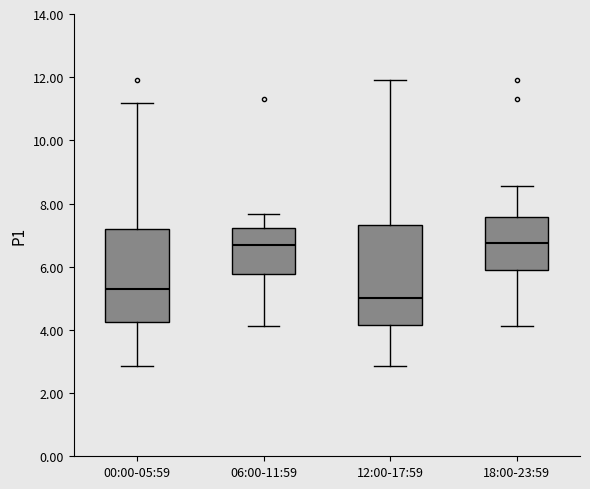

Reading left to right, transcribe this box plot: for each box, give where its median line is, the range the box spans, and where its two whiskers end, as read against the y-axis. The values are not printed on the chart, so give them approximately, as read against the axis.

00:00-05:59: median 5.2, box 4.2 to 7.2, whiskers 2.8 to 11.2
06:00-11:59: median 6.6, box 5.8 to 7.2, whiskers 4.2 to 7.6
12:00-17:59: median 5.0, box 4.2 to 7.4, whiskers 2.8 to 12.0
18:00-23:59: median 6.8, box 5.8 to 7.6, whiskers 4.2 to 8.6